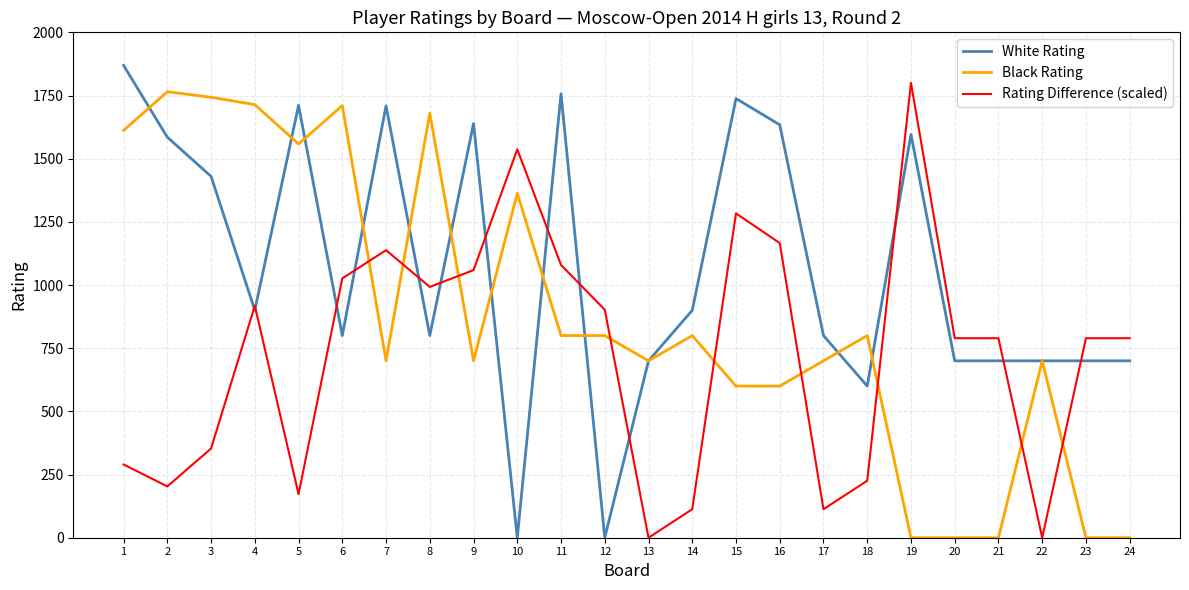

The value of Black Rating at 3 is 1178.4. True or false?

False